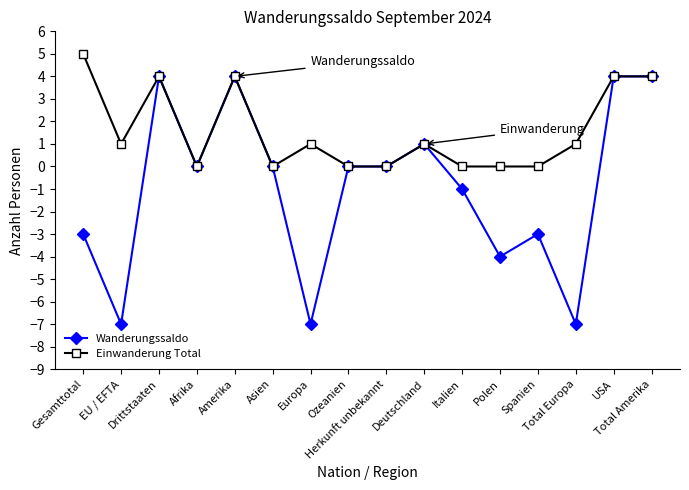

The value of Wanderungssaldo at Amerika is 4. True or false?

True